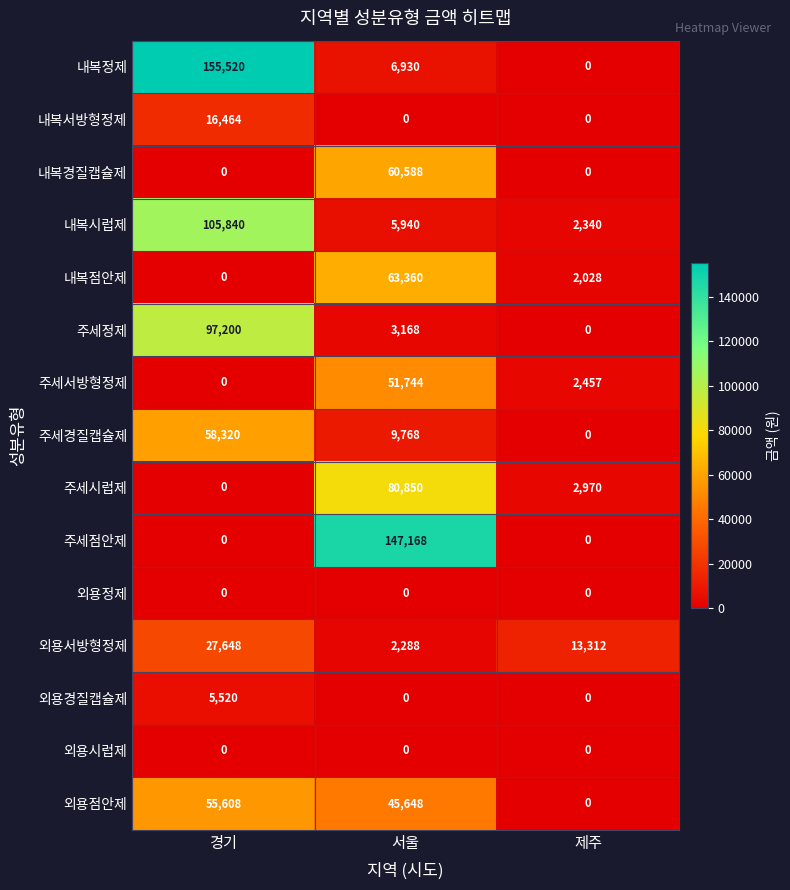

Which series has the largest range (max minus min)?

내복정제